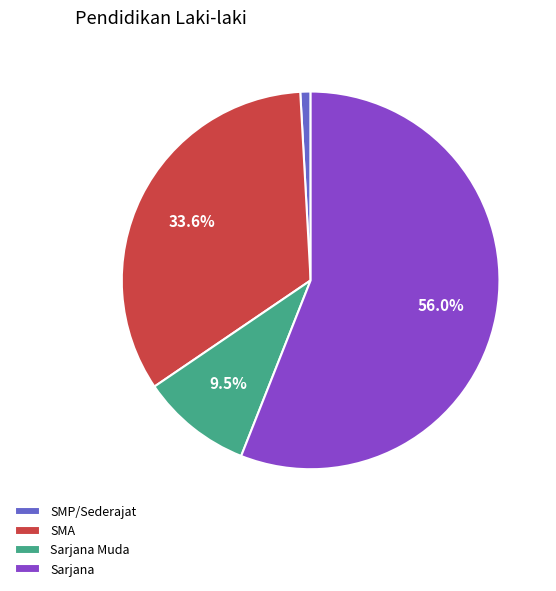

Which slice is the largest?

Sarjana